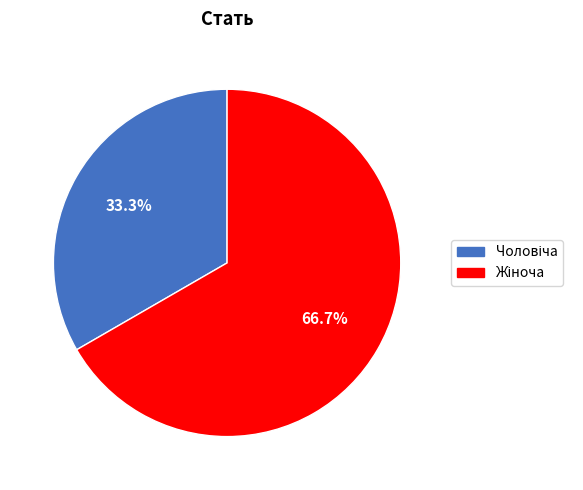

Is there any slice that represents more than half of the pie?

Yes